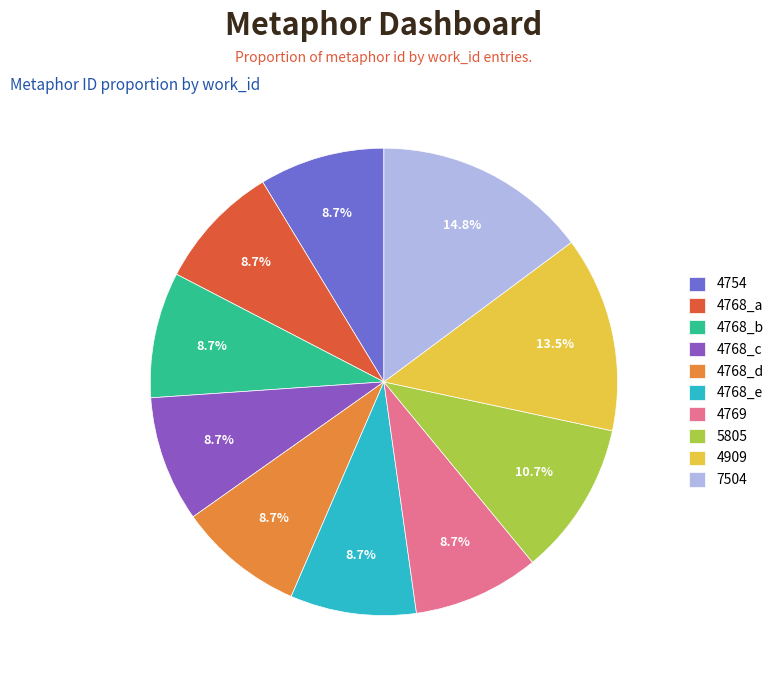

To the nearest percent, what is the combined percentage of 4769 and 7504?

24%